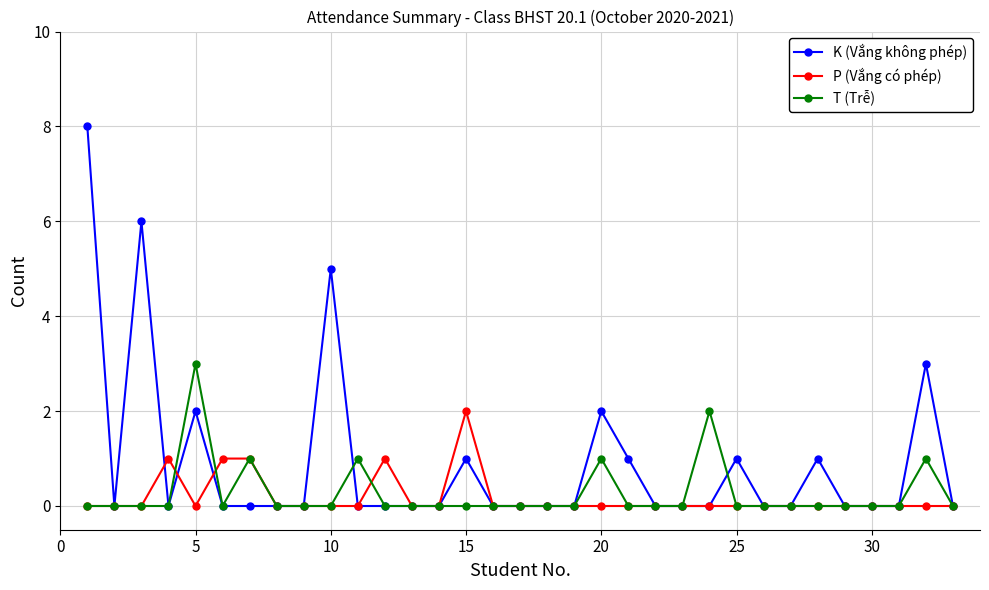

Rank the series by their maximum value, from lowest to highest.

P (Vắng có phép), T (Trễ), K (Vắng không phép)